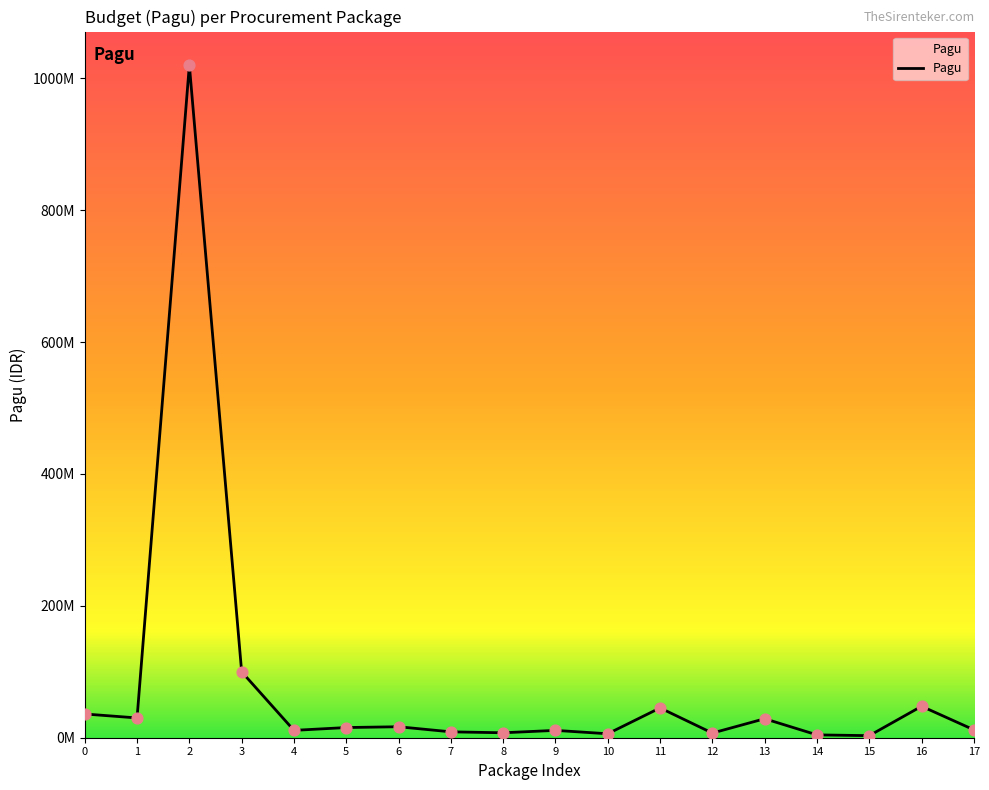

What is the ratio of the value at 8 to the value at 5?

0.5